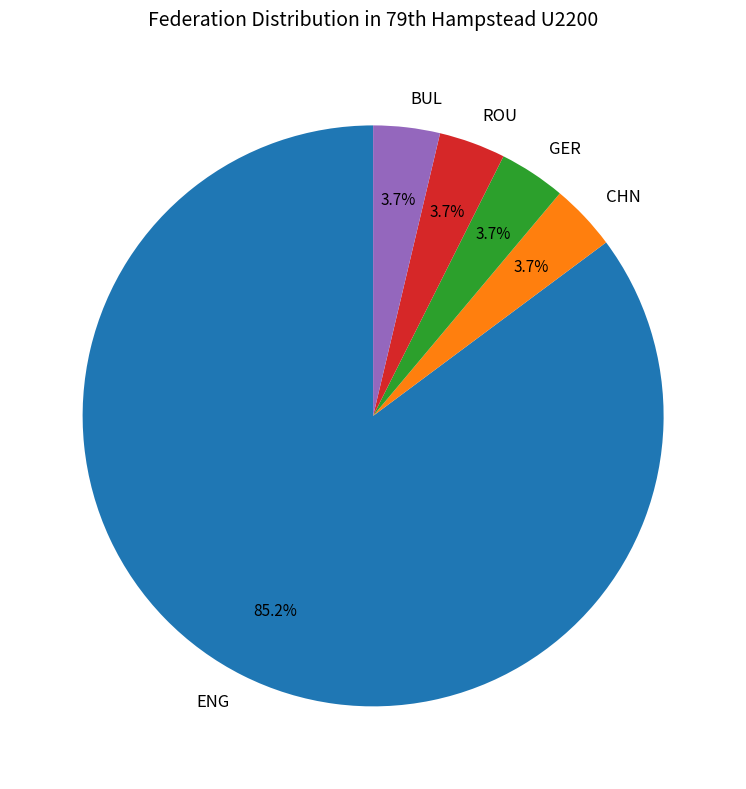

What is the largest slice in the pie chart?

ENG